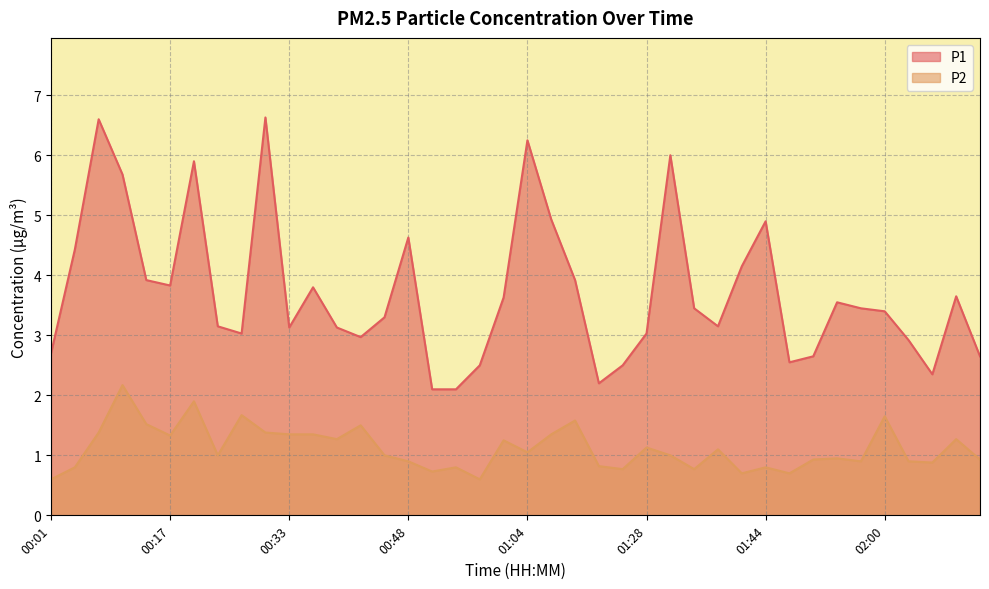

Rank the categories by P2 value from lowest to highest.

00:01, 00:58, 01:41, 01:48, 00:51, 01:21, 01:35, 00:04, 00:55, 01:44, 01:14, 02:07, 00:48, 01:57, 02:04, 01:51, 02:14, 01:54, 00:23, 00:45, 01:32, 01:04, 01:38, 01:28, 01:01, 00:39, 02:10, 00:17, 00:33, 00:36, 01:07, 00:07, 00:29, 00:42, 00:14, 01:11, 02:00, 00:26, 00:20, 00:11